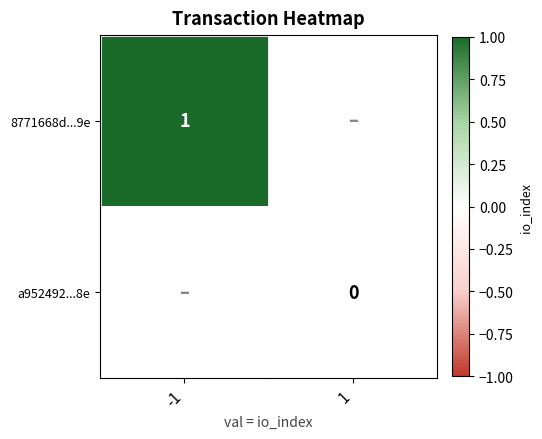

Count the number of categories in the chart.

2